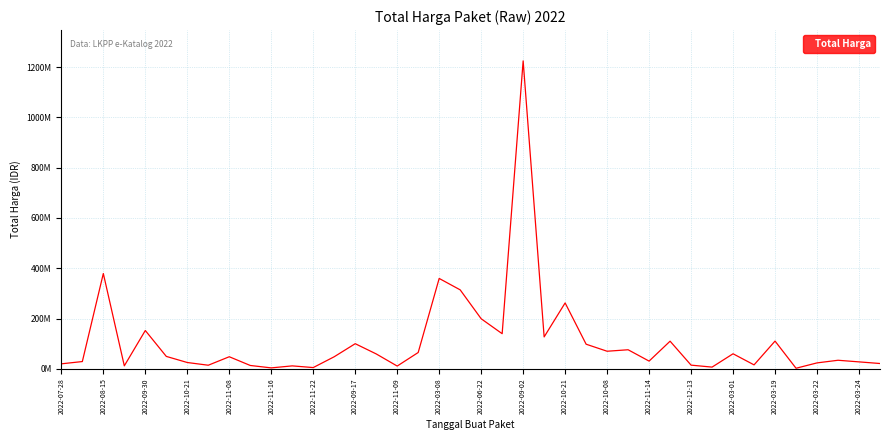

Is this an area chart (filled region under the line)?

No